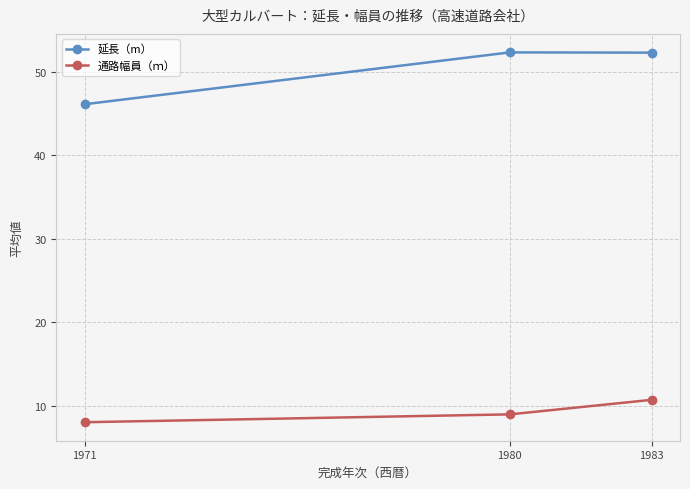

What is the approximate value of 通路幅員（ｍ） at 1980?

8.9